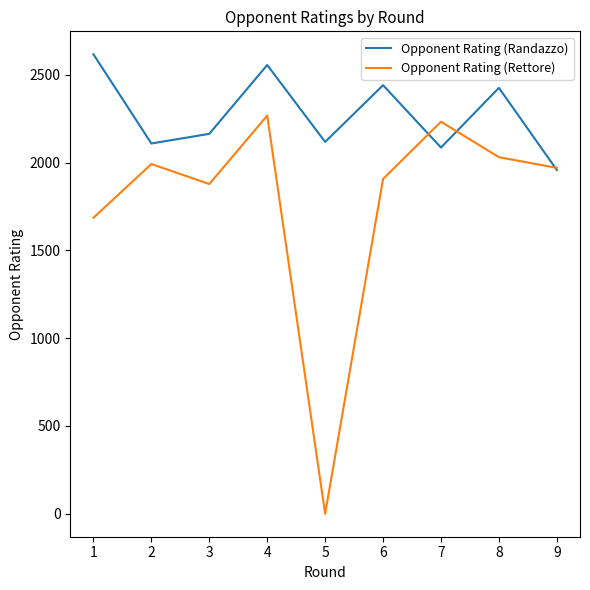

Is the value of Opponent Rating (Randazzo) at 2 greater than the value of Opponent Rating (Rettore) at 7?

No